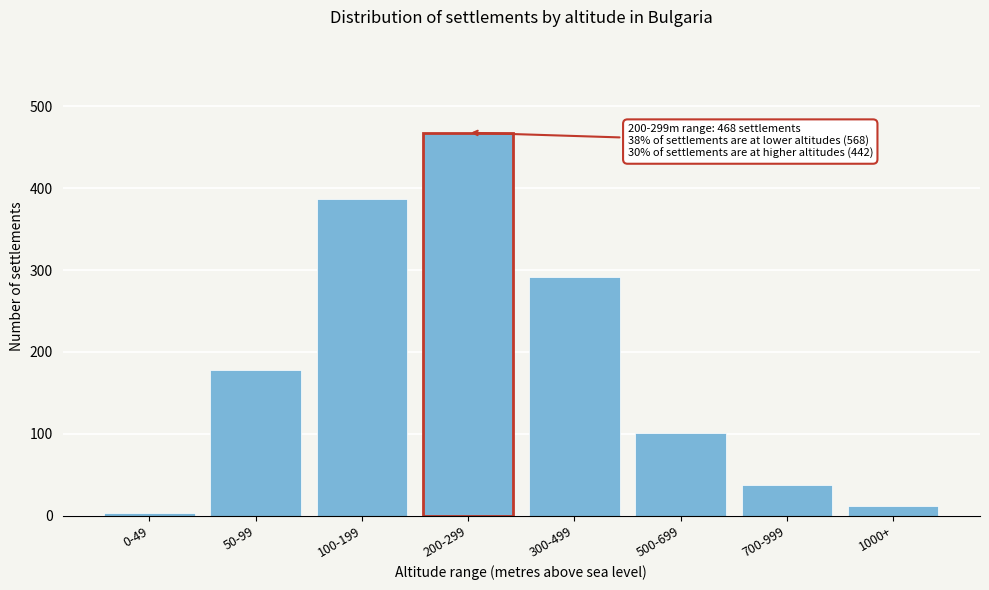

Reading right to left, list all the values displayed in this chart.

1000+=12	700-999=38	500-699=101	300-499=291	200-299=468	100-199=387	50-99=178	0-49=3